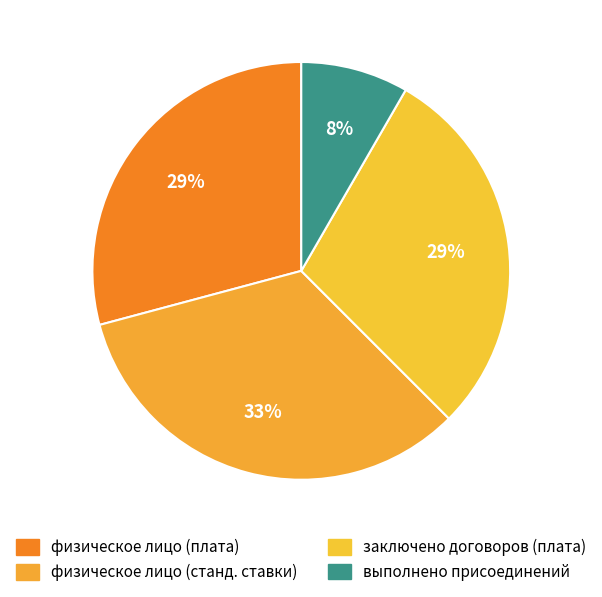

How many slices are in this pie chart?

4